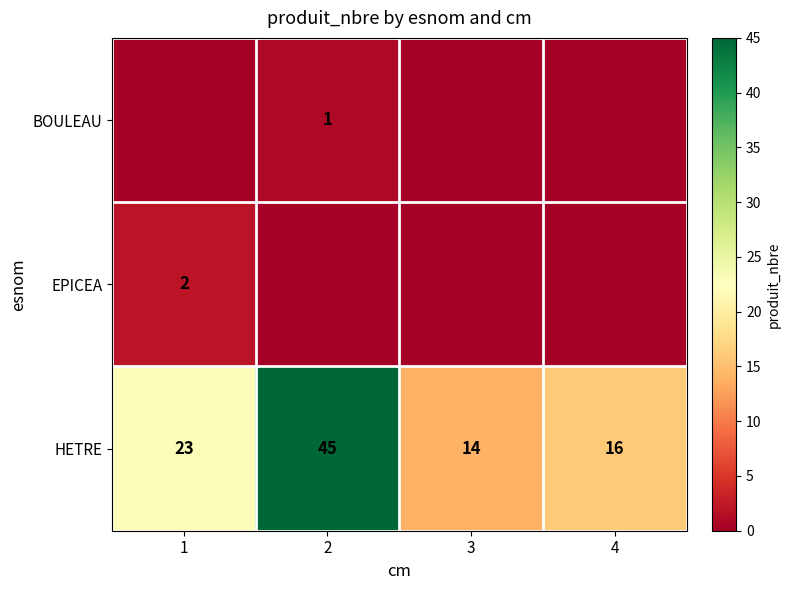

List the labels in order of HETRE value, smallest first.

3, 4, 1, 2